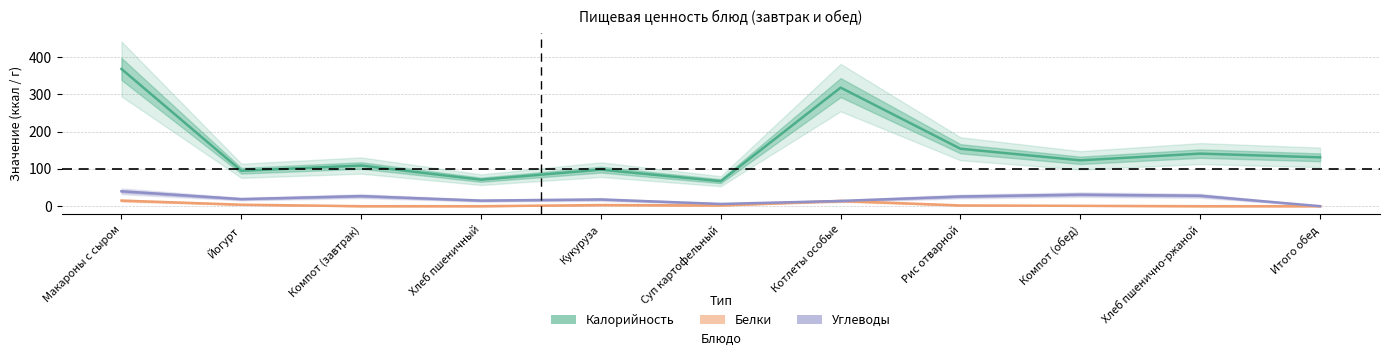

Rank the series by their maximum value, from lowest to highest.

Белки, Углеводы, Калорийность